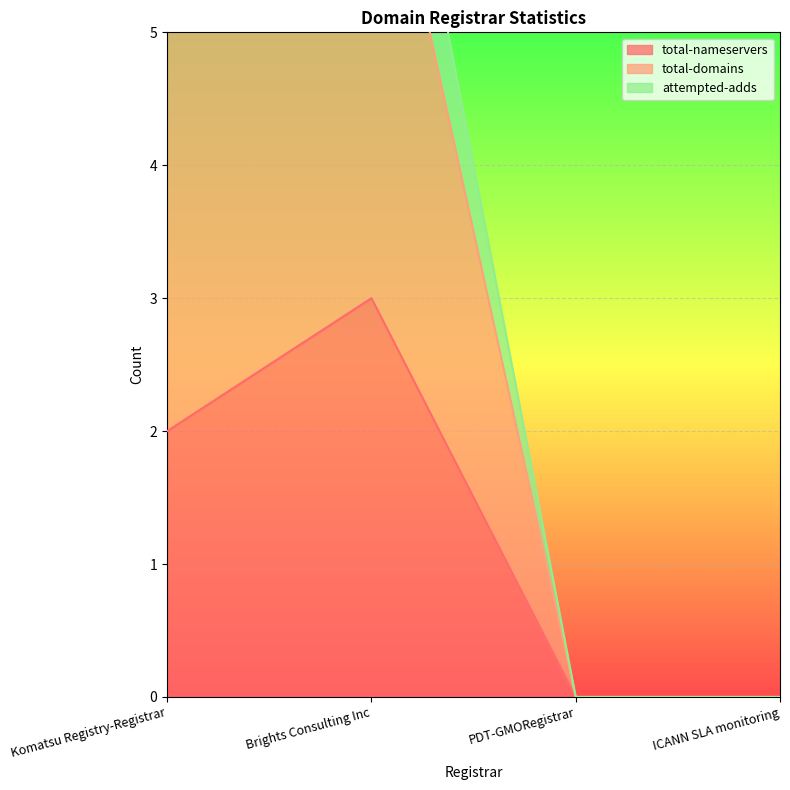

Is it true that total-domains equals 7 at Brights Consulting Inc?

True